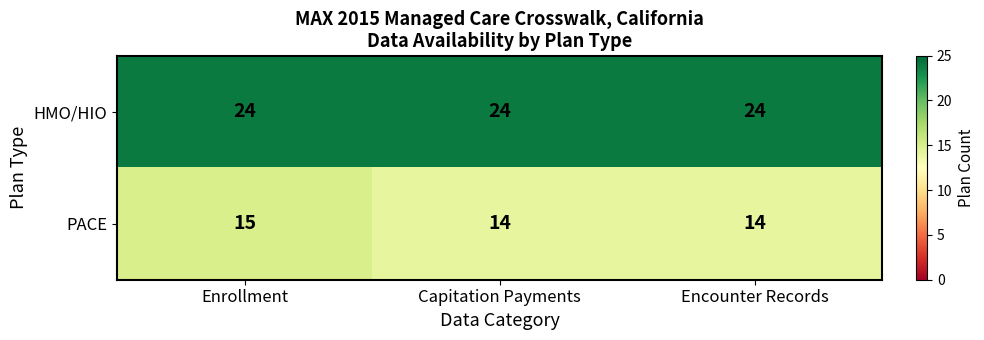

At which label does PACE reach its peak?

Enrollment